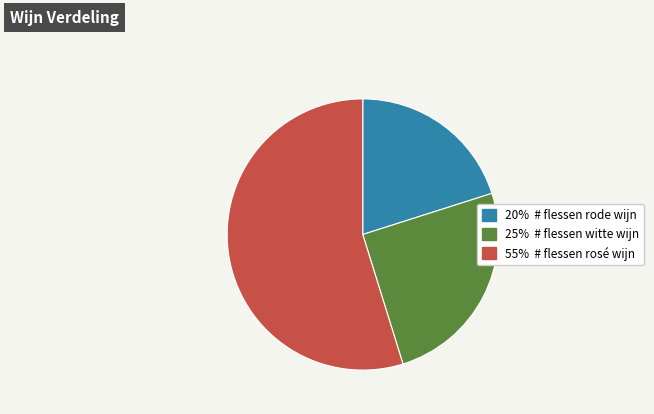

Is there a majority slice in this chart?

Yes